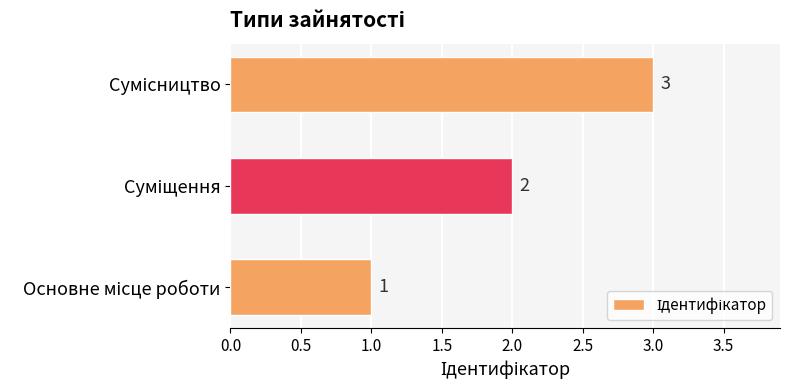

What is the maximum value shown in the chart?

3